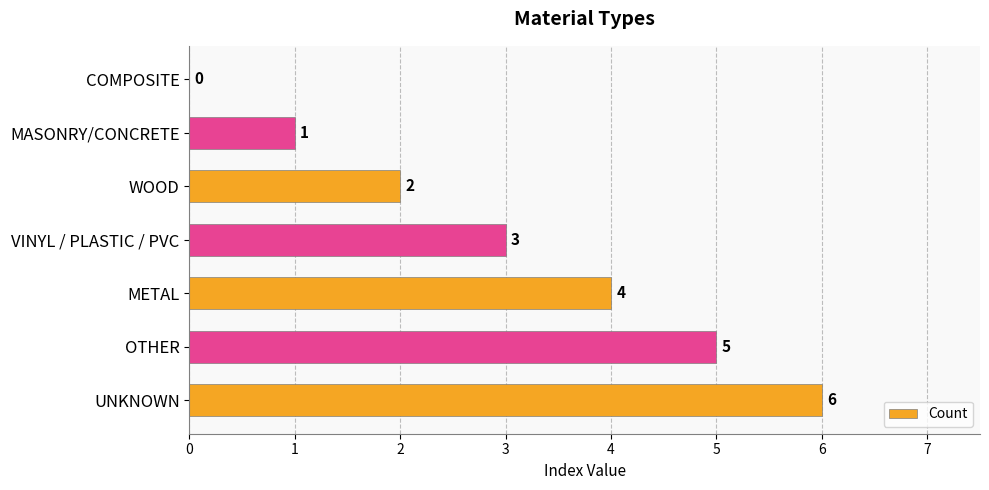

What is the sum of the values at UNKNOWN and METAL?

10